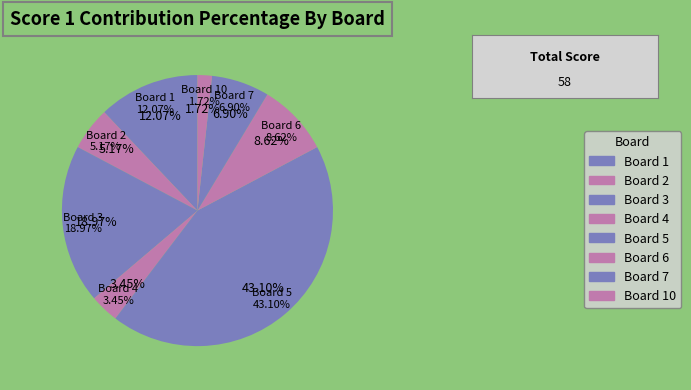

What is the total percentage of 1 and 10?

13.8%